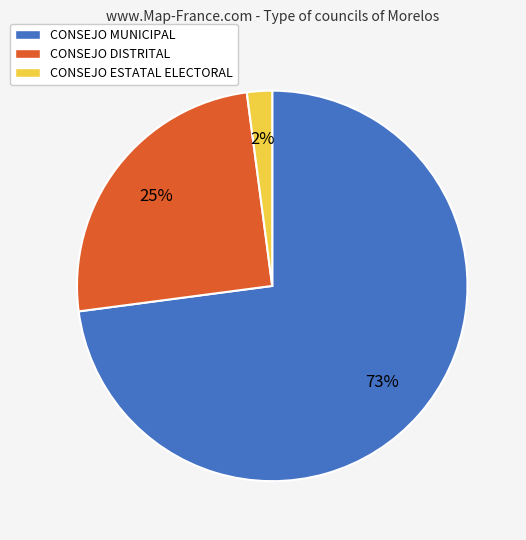

Count the number of slices in the pie.

3